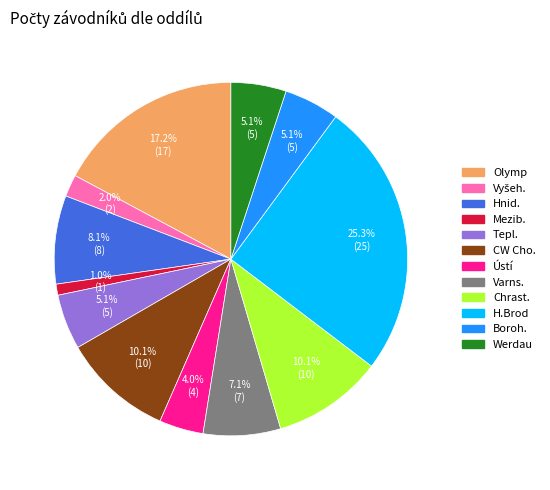

To the nearest percent, what is the combined percentage of H.Brod and Hnid.?

33%